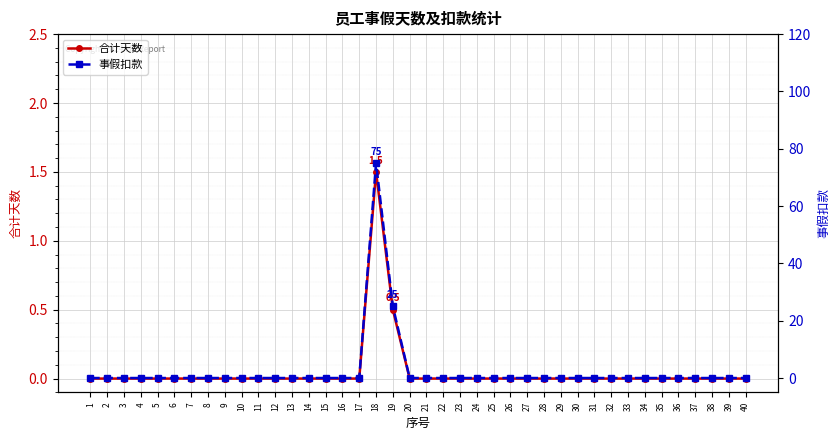

Between 12 and 32, which series saw the biggest shift?

合计天数